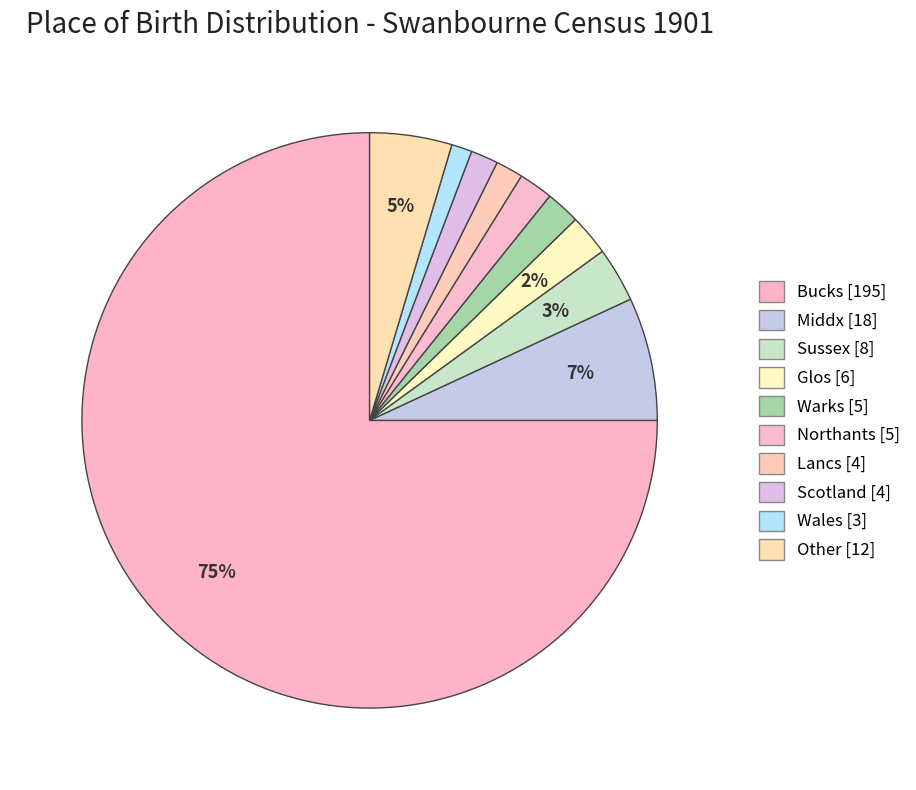

Count the number of slices in the pie.

10